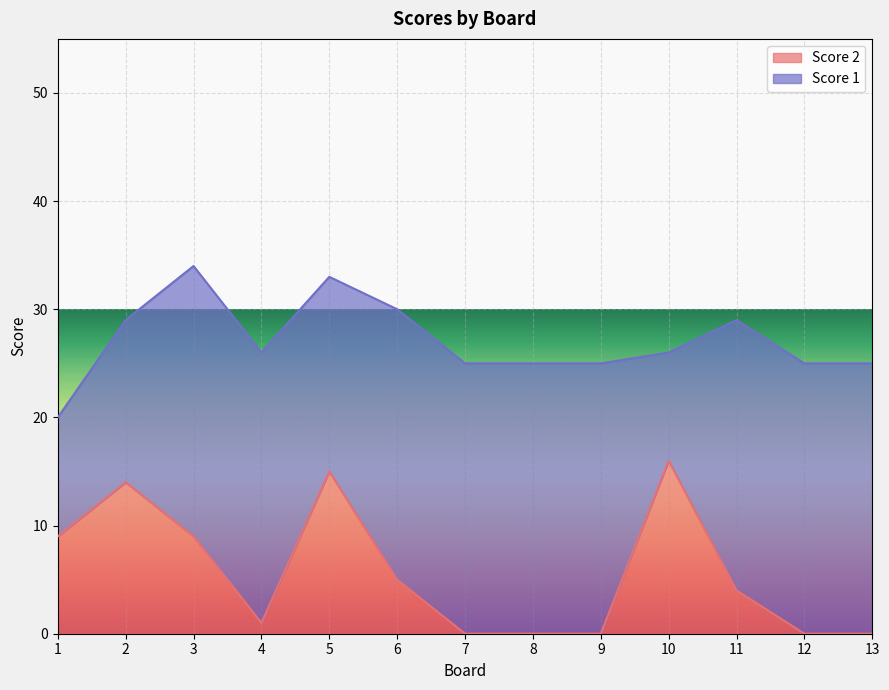

Where is the data nearest to the value 8?

1